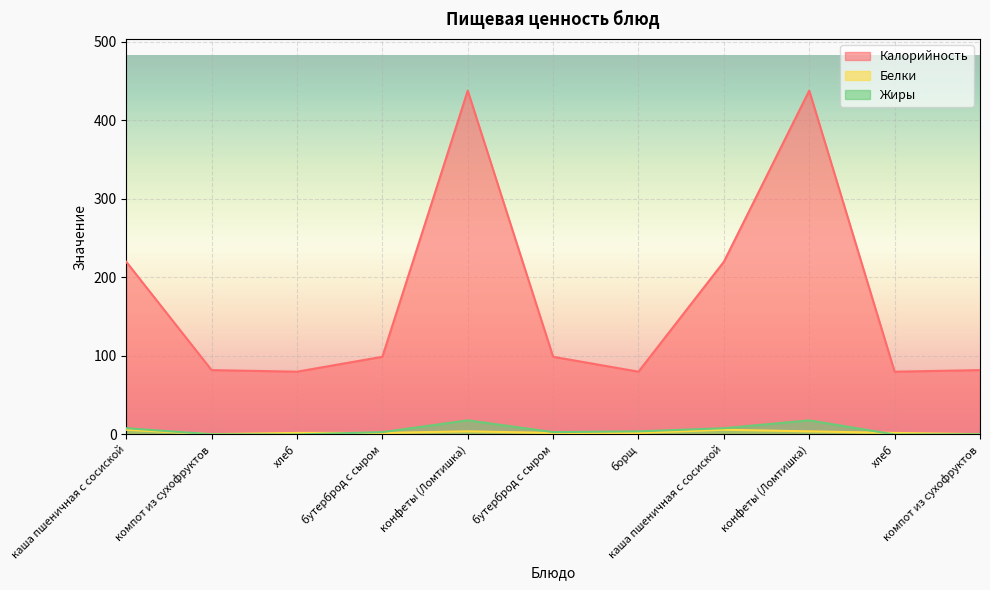

True or false: Калорийность and Белки intersect in this chart.

False